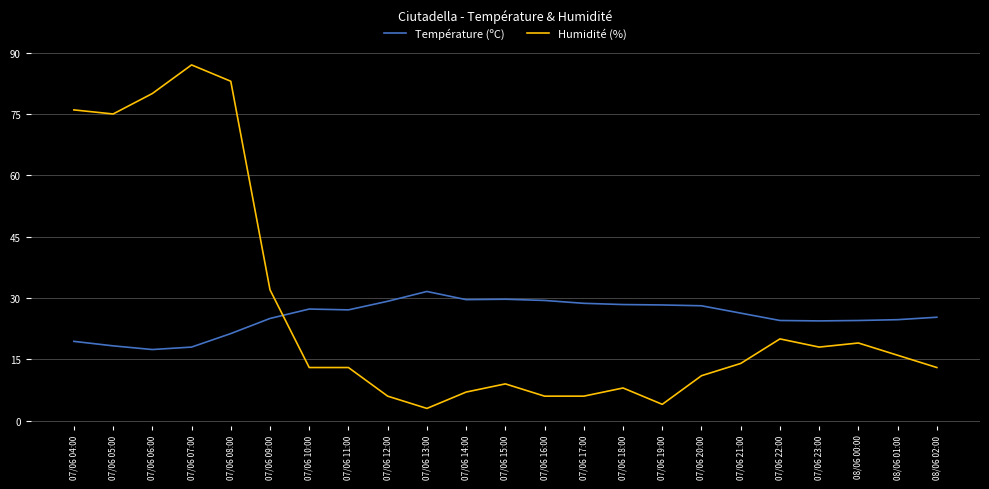

Which series has the largest range (max minus min)?

Humidité (%)